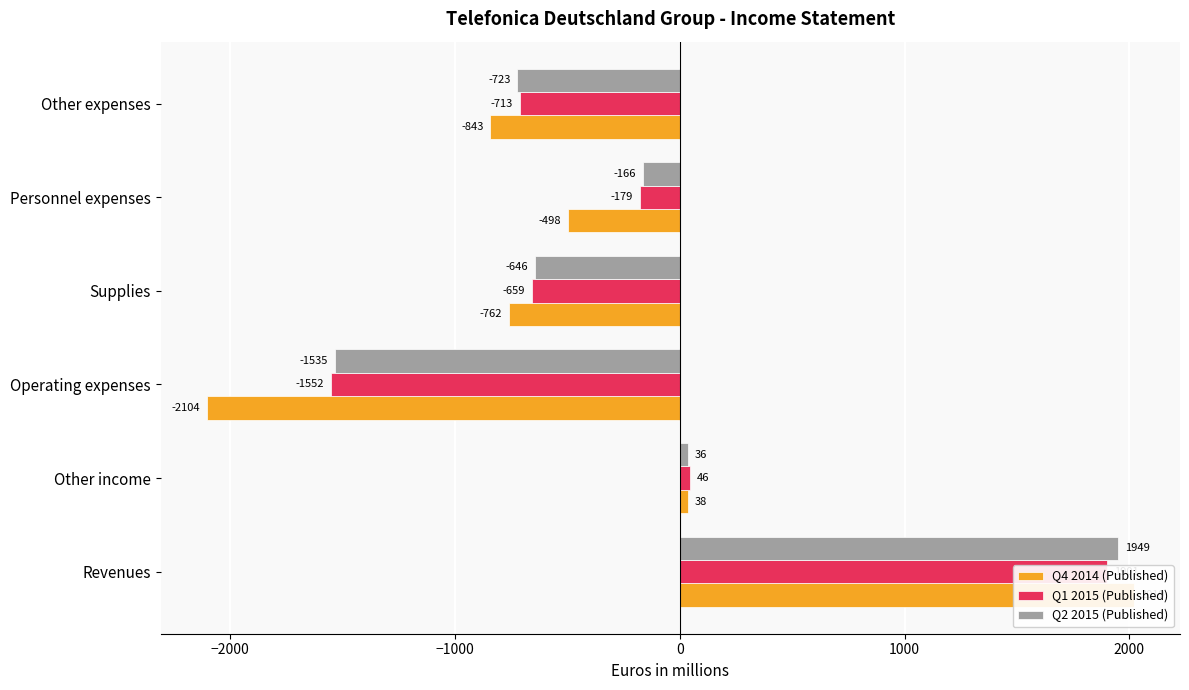

Reading right to left, what are all the values shown in this chart?

Q4 2014 (Published): -843	-498	-762	-2104	38	2019
Q1 2015 (Published): -713	-179	-659	-1552	46	1901
Q2 2015 (Published): -723	-166	-646	-1535	36	1949